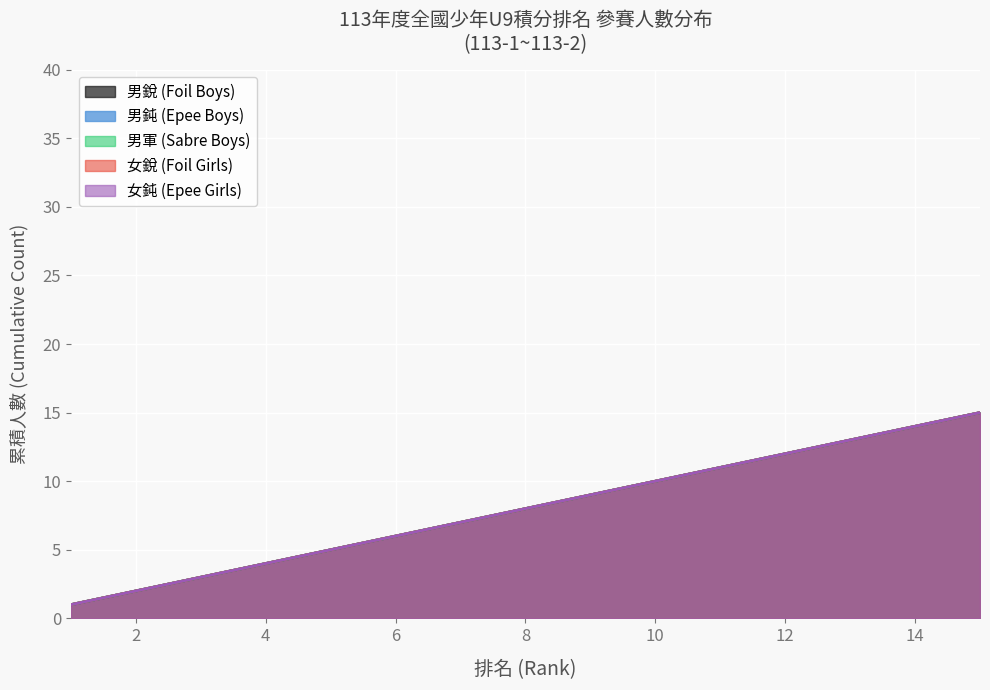

At which label does 男銳 (Foil Boys) first exceed 8?

9